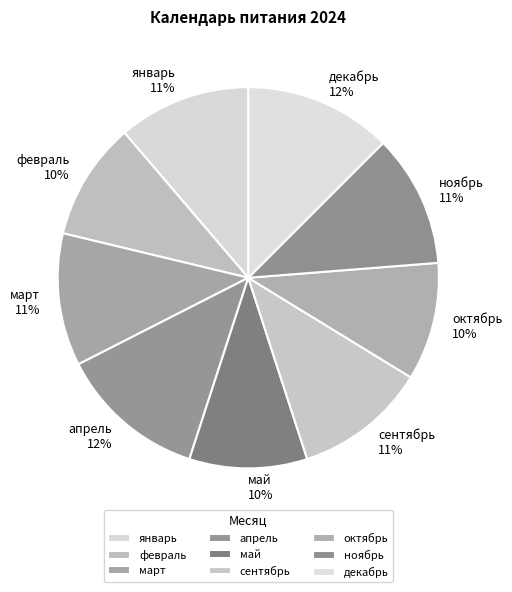

Is it true that сентябрь is 11% of the pie?

True